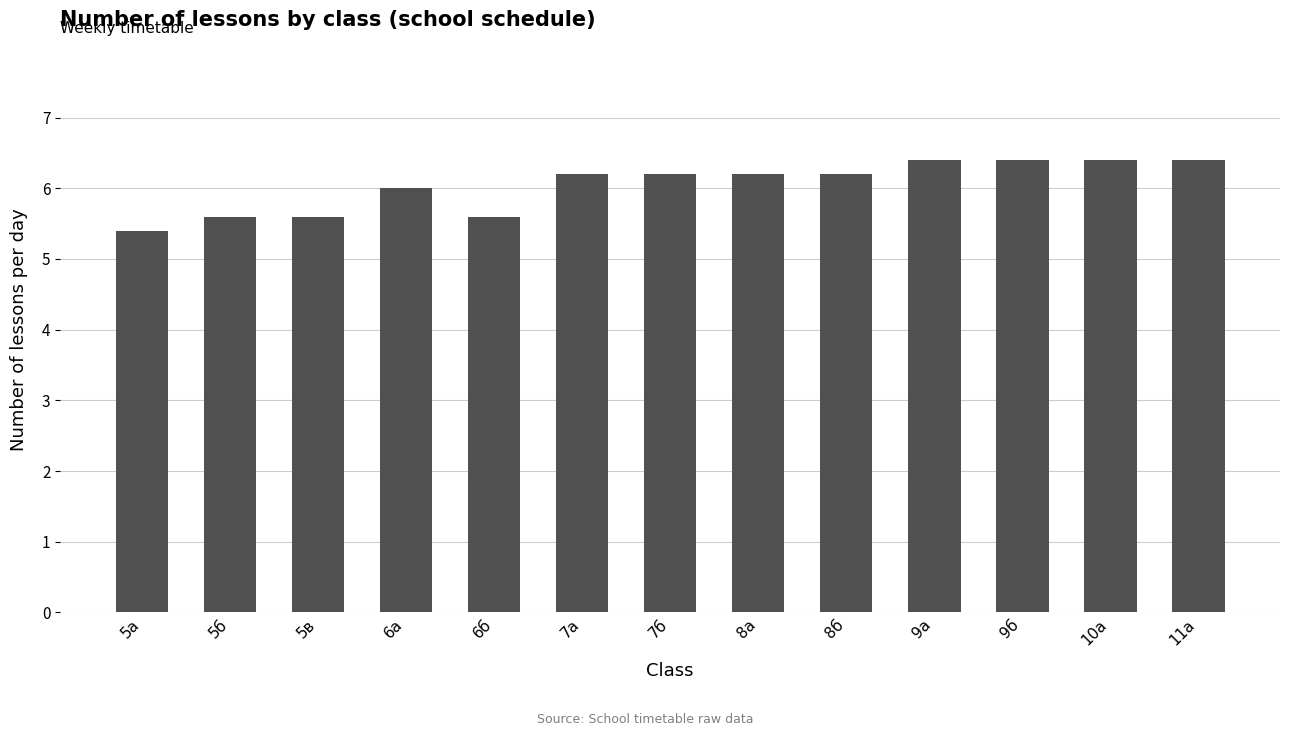

The value at 5б is 8.3. True or false?

False